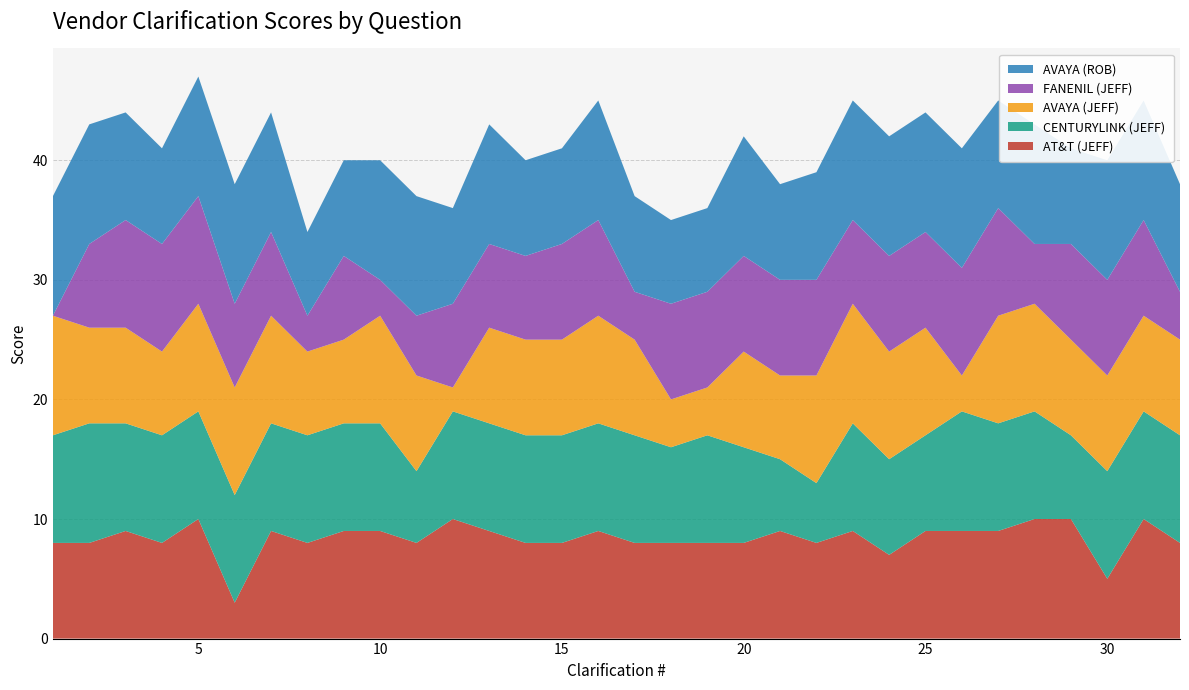

Reading left to right, transcribe all the data shown in this chart.

AT&T (JEFF): 1=8	2=8	3=9	4=8	5=10	6=3	7=9	8=8	9=9	10=9	11=8	12=10	13=9	14=8	15=8	16=9	17=8	18=8	19=8	20=8	21=9	22=8	23=9	24=7	25=9	26=9	27=9	28=10	29=10	30=5	31=10	32=8
CENTURYLINK (JEFF): 1=9	2=10	3=9	4=9	5=9	6=9	7=9	8=9	9=9	10=9	11=6	12=9	13=9	14=9	15=9	16=9	17=9	18=8	19=9	20=8	21=6	22=5	23=9	24=8	25=8	26=10	27=9	28=9	29=7	30=9	31=9	32=9
AVAYA (JEFF): 1=10	2=8	3=8	4=7	5=9	6=9	7=9	8=7	9=7	10=9	11=8	12=2	13=8	14=8	15=8	16=9	17=8	18=4	19=4	20=8	21=7	22=9	23=10	24=9	25=9	26=3	27=9	28=9	29=8	30=8	31=8	32=8
FANENIL (JEFF): 1=0	2=7	3=9	4=9	5=9	6=7	7=7	8=3	9=7	10=3	11=5	12=7	13=7	14=7	15=8	16=8	17=4	18=8	19=8	20=8	21=8	22=8	23=7	24=8	25=8	26=9	27=9	28=5	29=8	30=8	31=8	32=4
AVAYA (ROB): 1=10	2=10	3=9	4=8	5=10	6=10	7=10	8=7	9=8	10=10	11=10	12=8	13=10	14=8	15=8	16=10	17=8	18=7	19=7	20=10	21=8	22=9	23=10	24=10	25=10	26=10	27=9	28=10	29=8	30=10	31=10	32=9